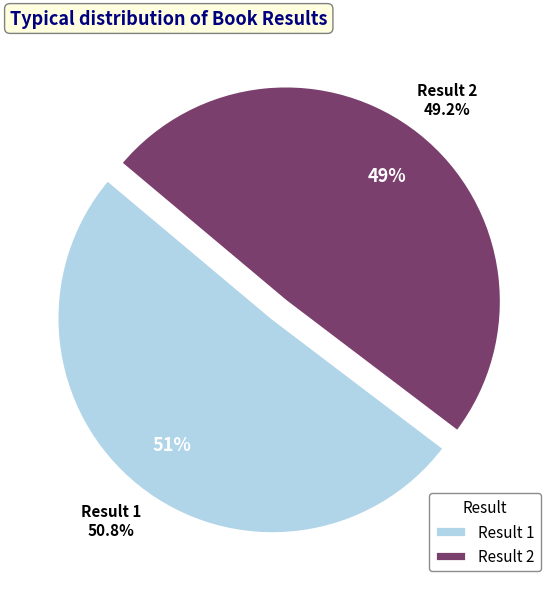

Is it true that 2 is 37% of the pie?

False